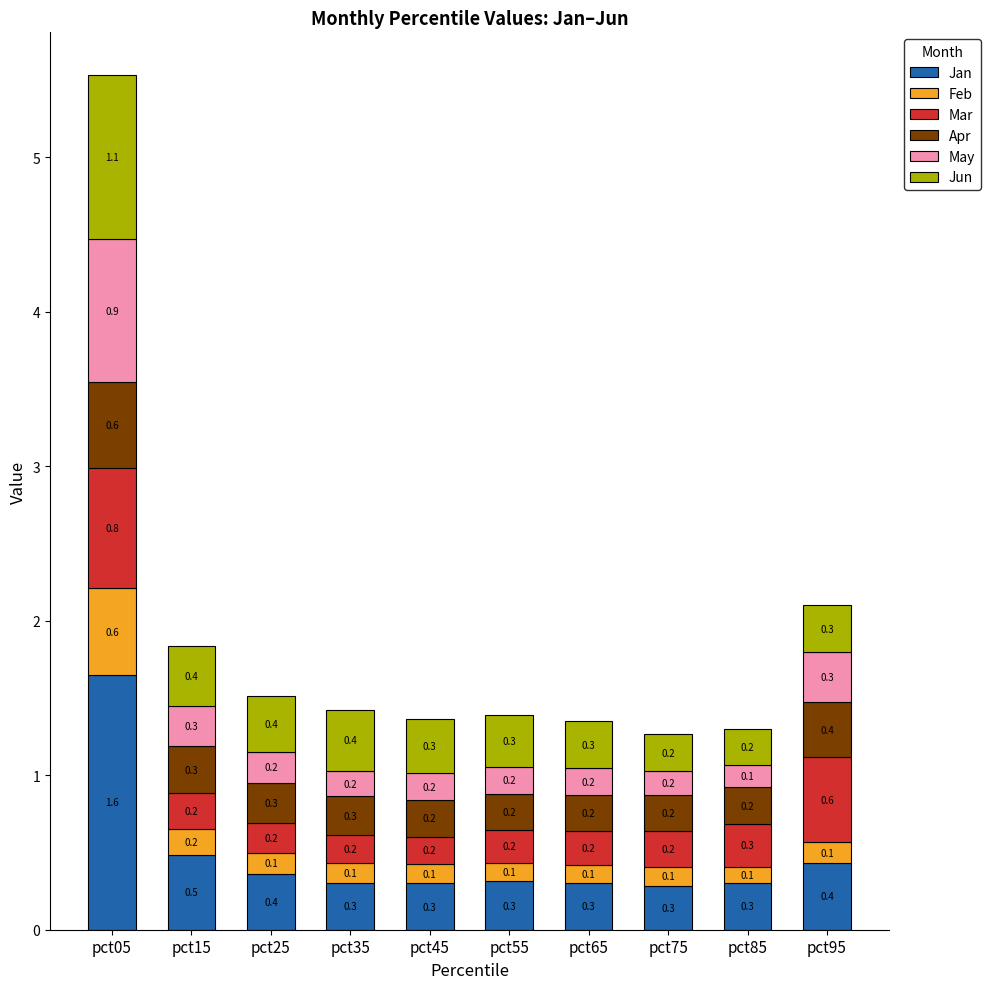

Reading left to right, list the values for the Jan series.

1.6	0.5	0.4	0.3	0.3	0.3	0.3	0.3	0.3	0.4